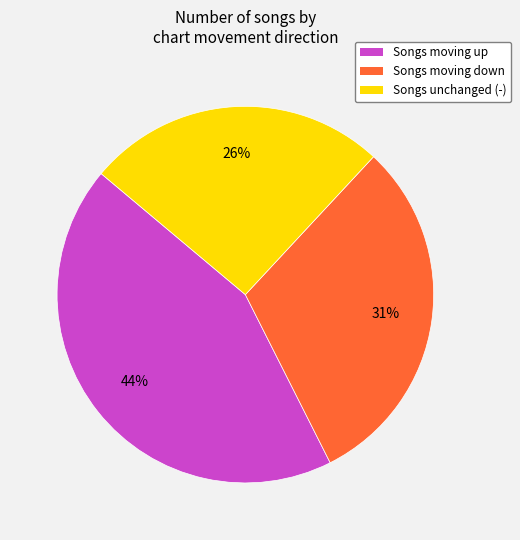

What is the smallest slice in the pie chart?

Songs unchanged (-)